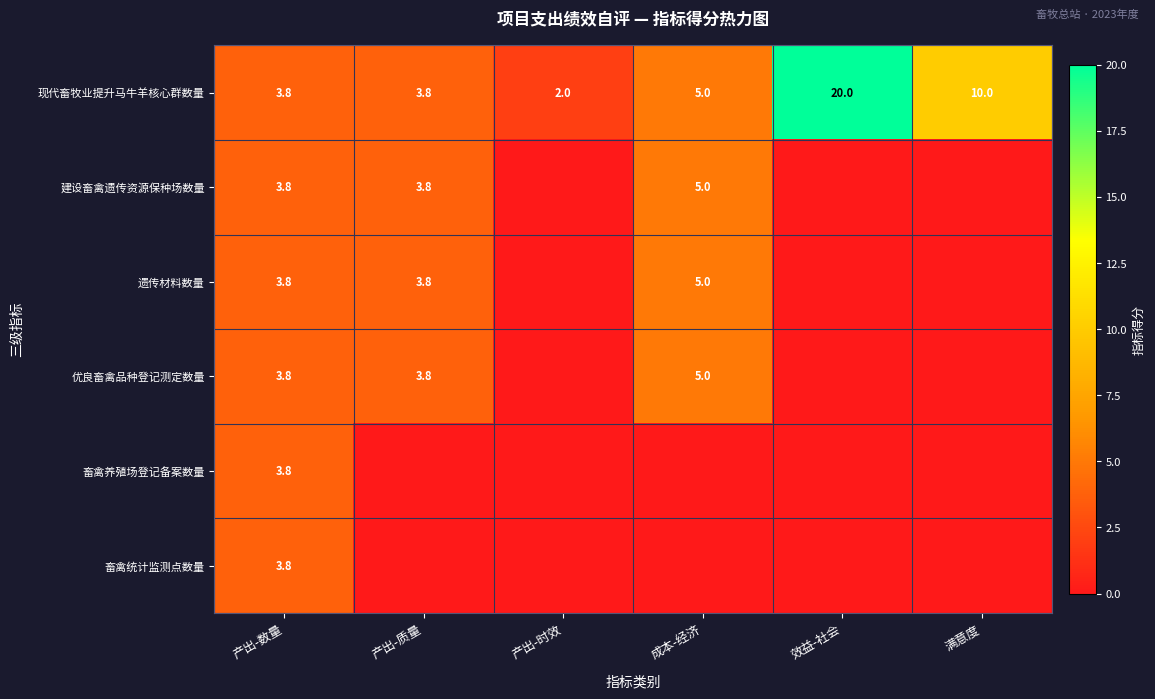

The 畜禽统计监测点数量 series shows 3.8 at 产出-数量. True or false?

True